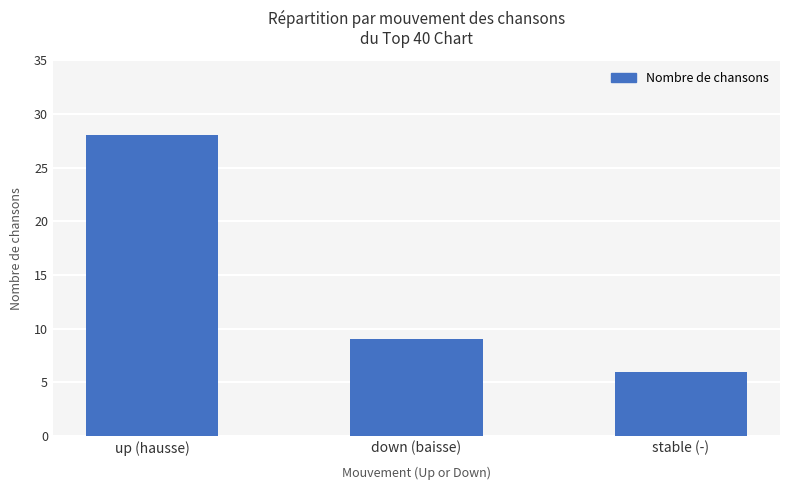

What is the value of the 2nd bar from the left?

9